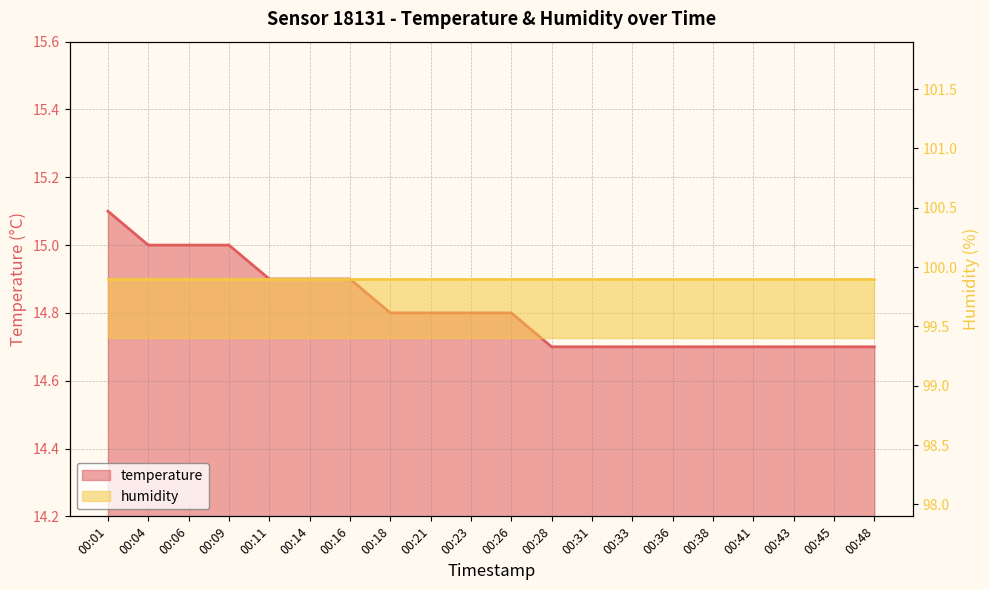

How many categories are shown in the chart?

20